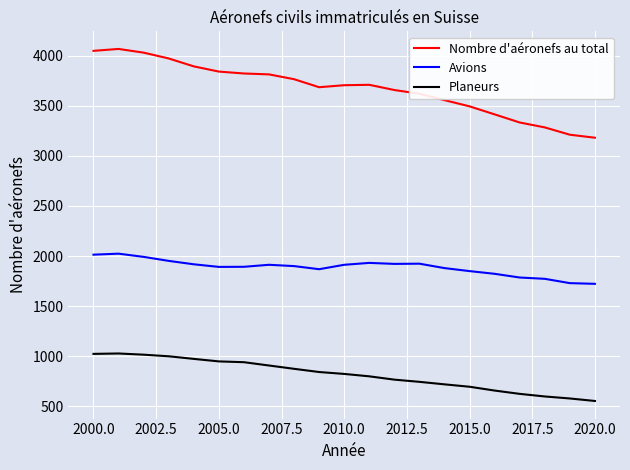

Which series has the largest range (max minus min)?

Nombre d'aéronefs au total